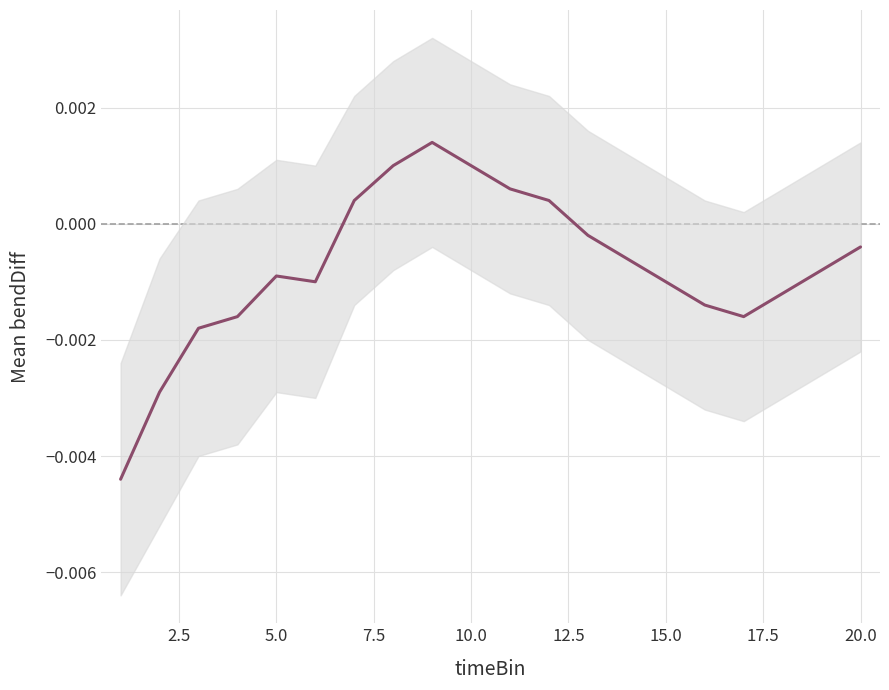

How many data points does each series have?

20